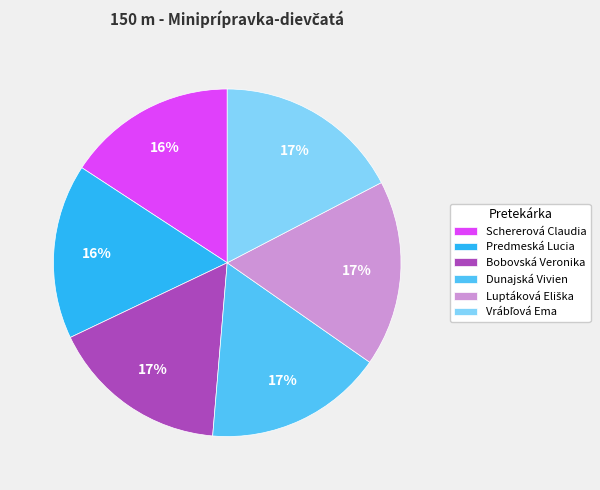

To the nearest percent, what portion does Bobovská Veronika represent?

17%